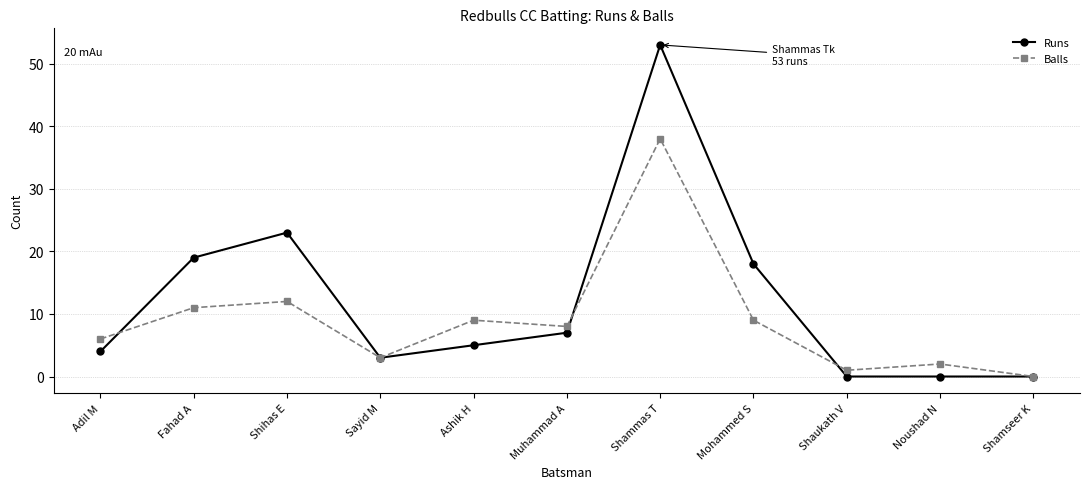

At how many categories does at least one series exceed 21?

2